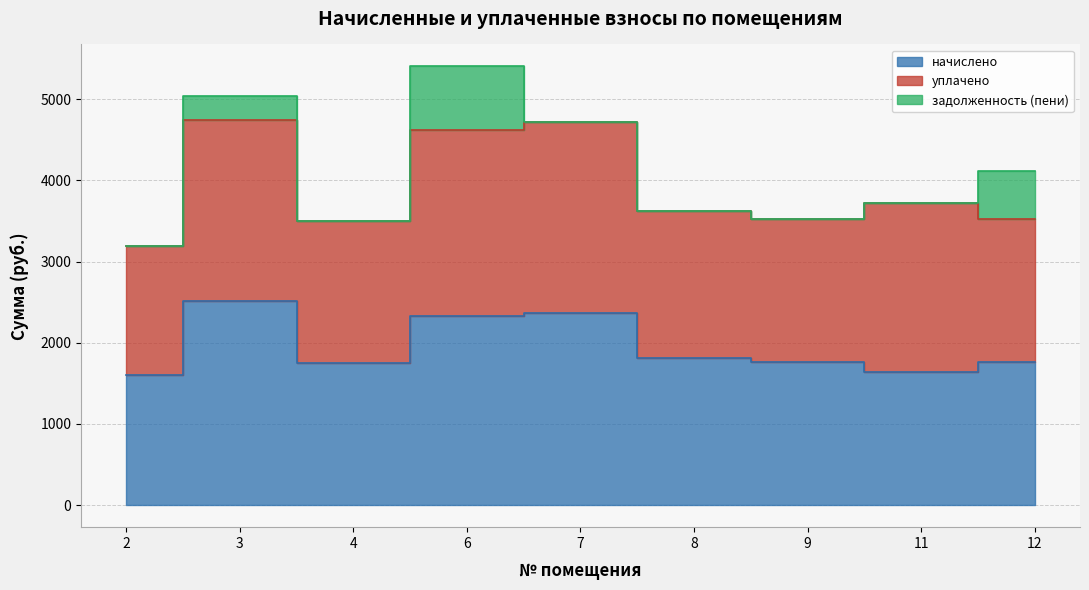

True or false: уплачено and задолженность (пени) cross at least once.

False